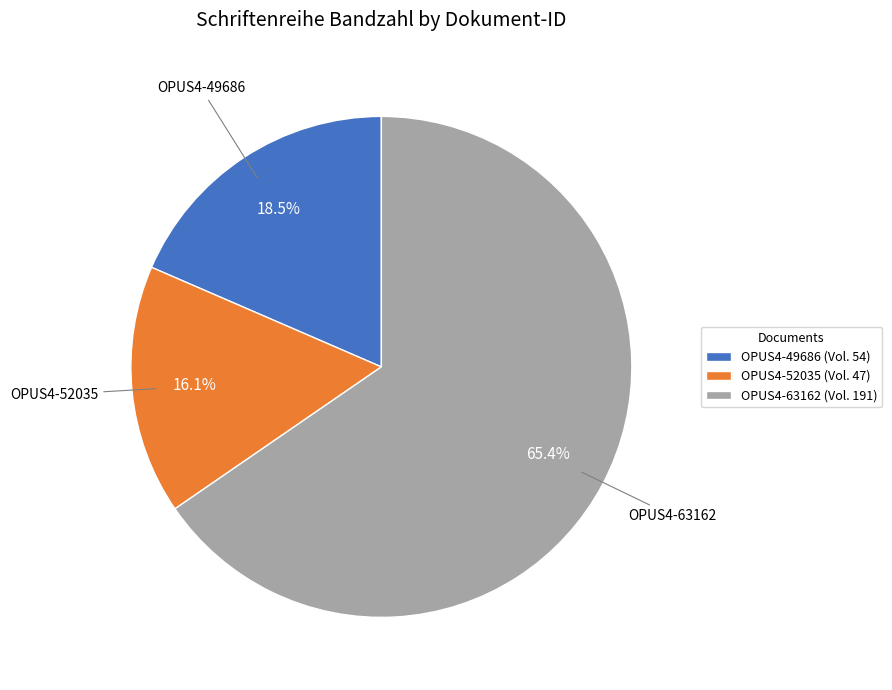

Does OPUS4-63162 represent more than half of the total?

Yes